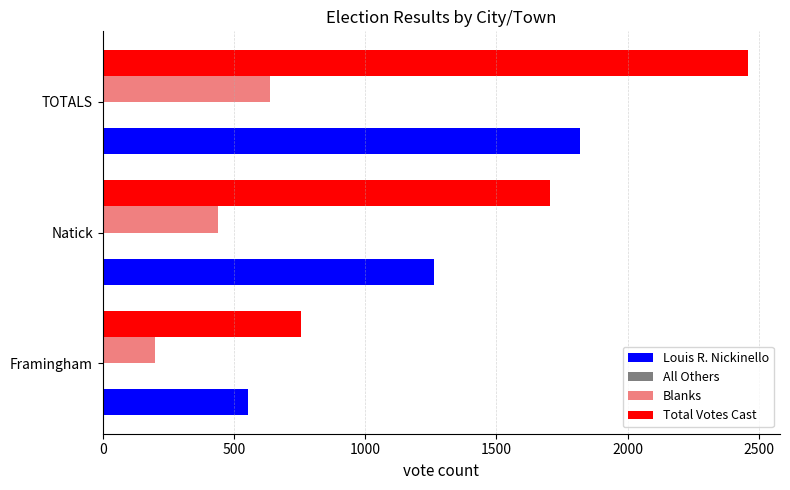

List the series in order of their peak value, highest first.

Total Votes Cast, Louis R. Nickinello, Blanks